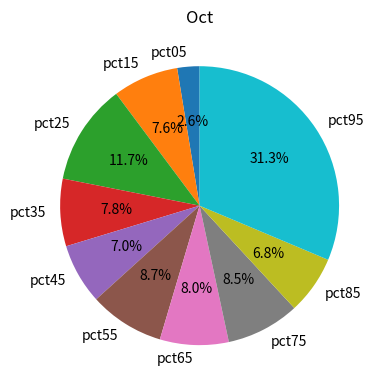

What is the smallest slice in the pie chart?

pct05